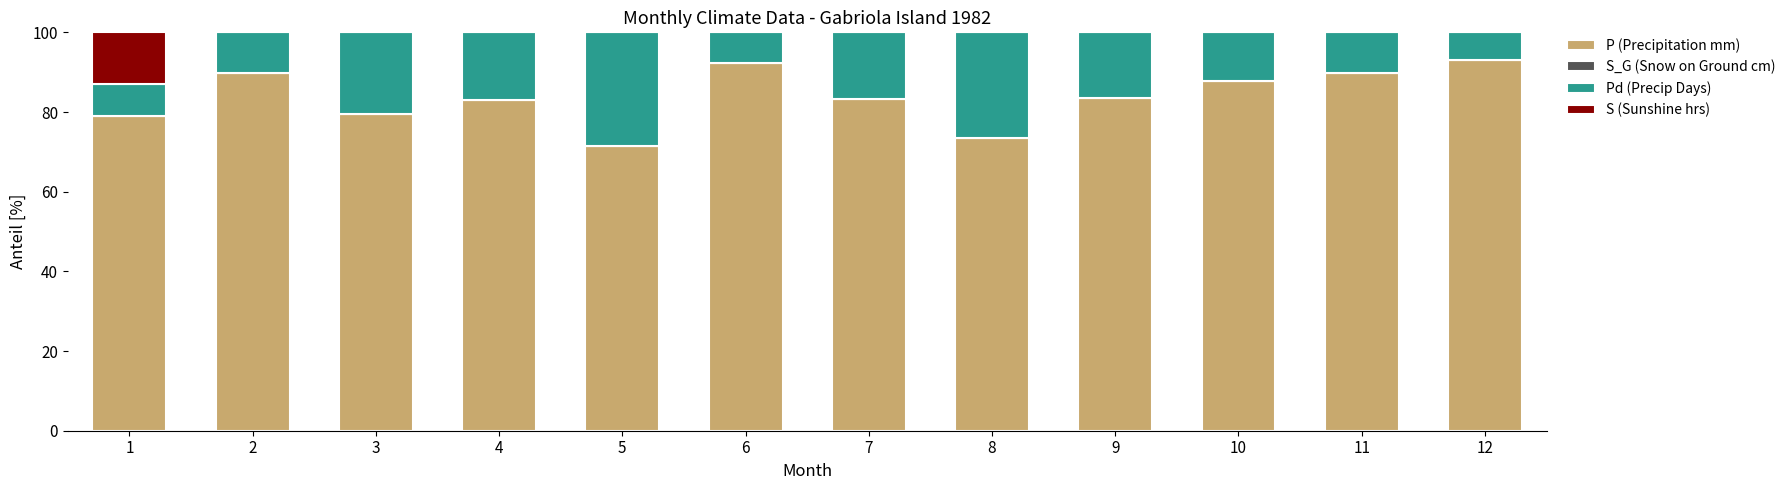

What is the total value across all series at 3?

100.0